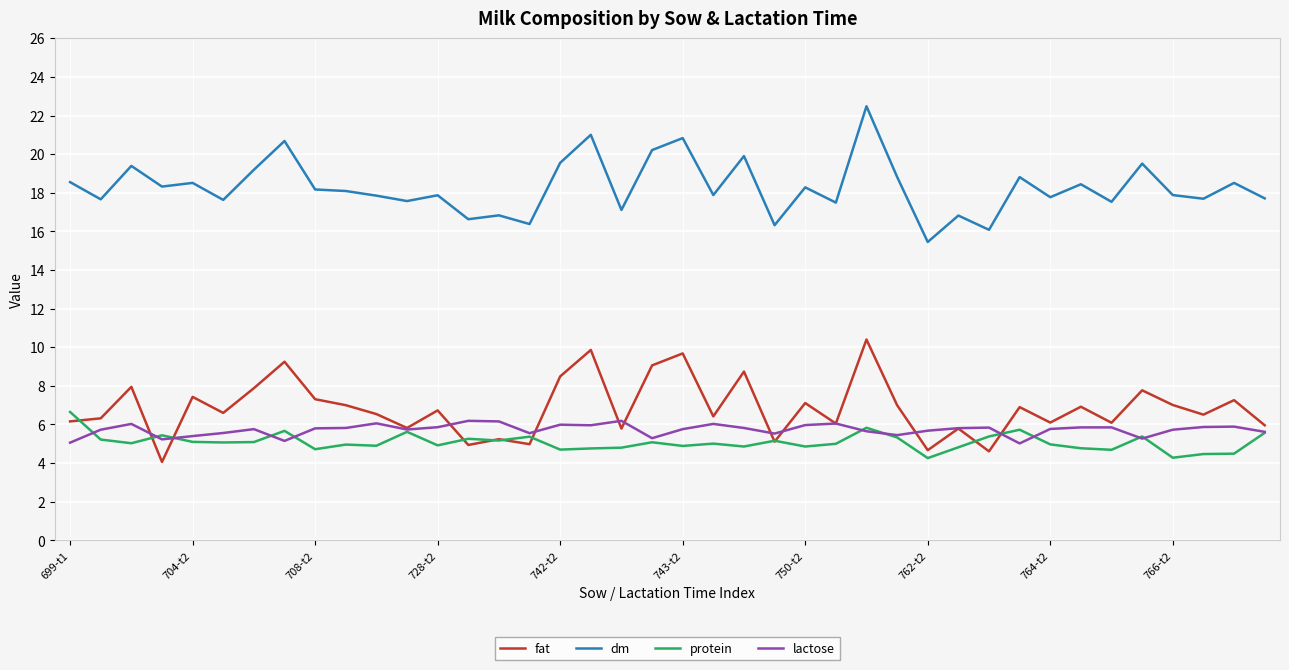

What is the lowest value of the lactose series?

5.0